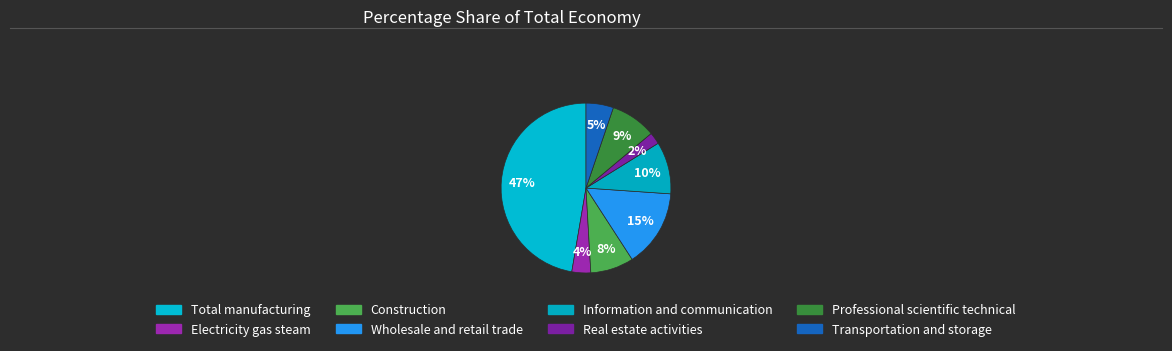

What is the smallest slice in the pie chart?

Real estate activities